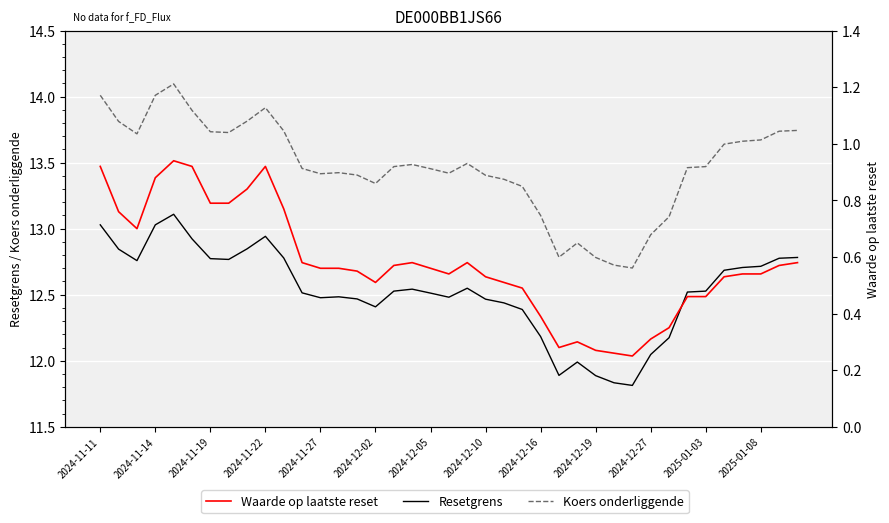

What are all the series names shown in the legend?

Resetgrens, Koers onderliggende, Waarde op laatste reset